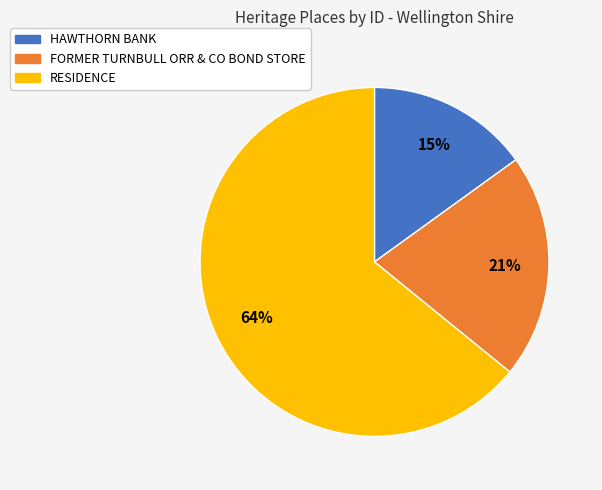

True or false: RESIDENCE accounts for 64% of the total.

True